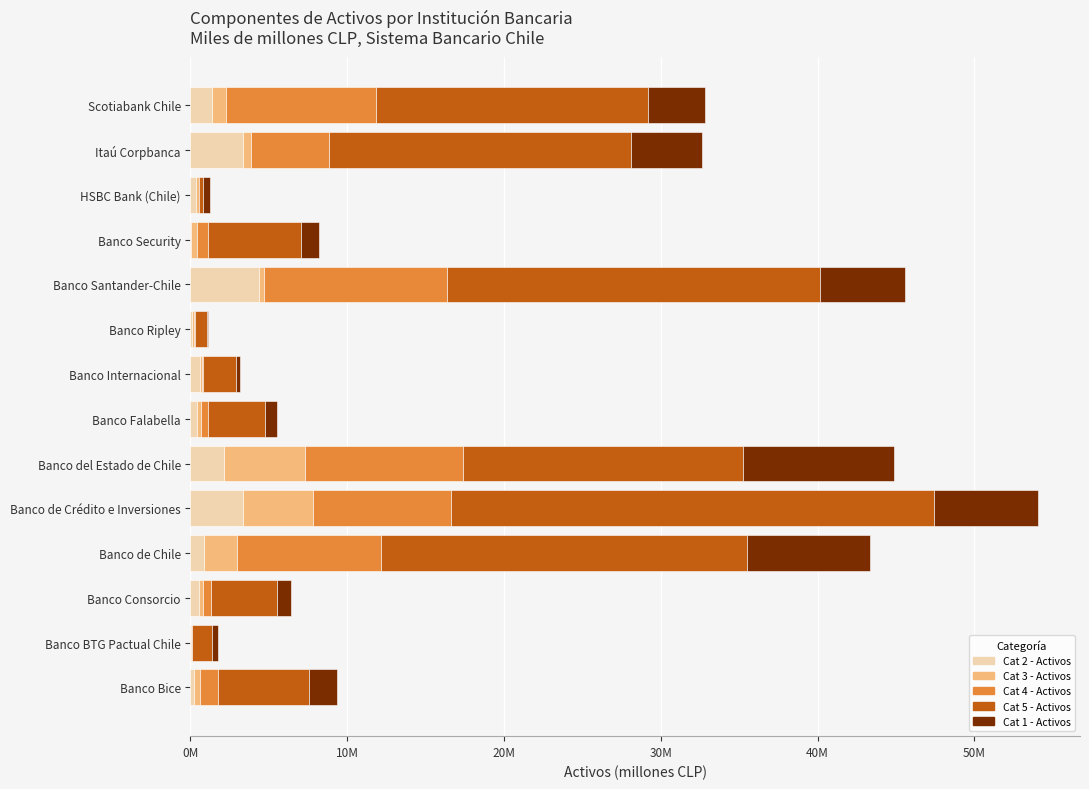

What is the value of the Cat 1 - Activos bar at the 13th from the left?

4.6